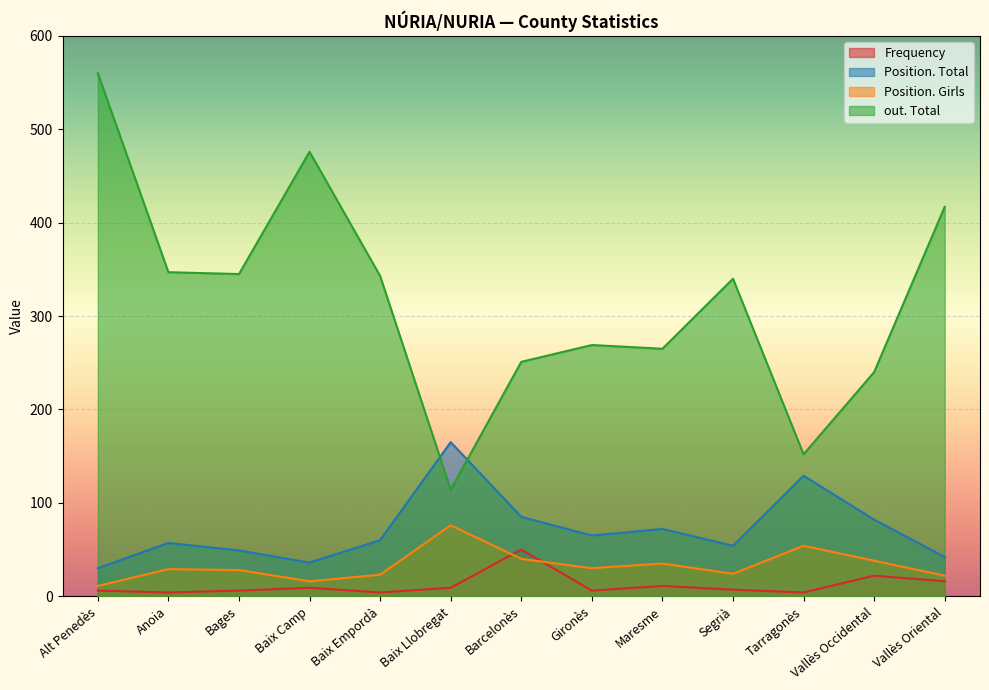

What is the total value across all series at Baix Llobregat?

364